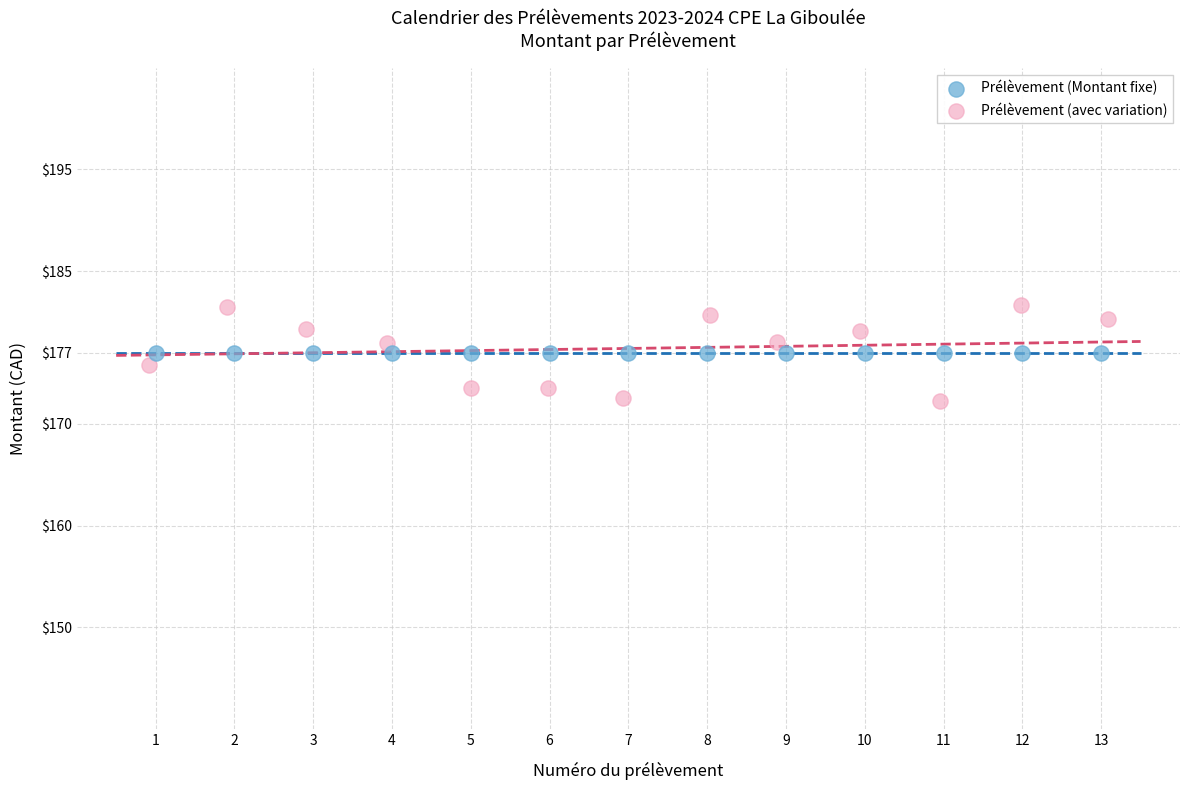

Which series contains the lowest Y value?

Prélèvement (avec variation)